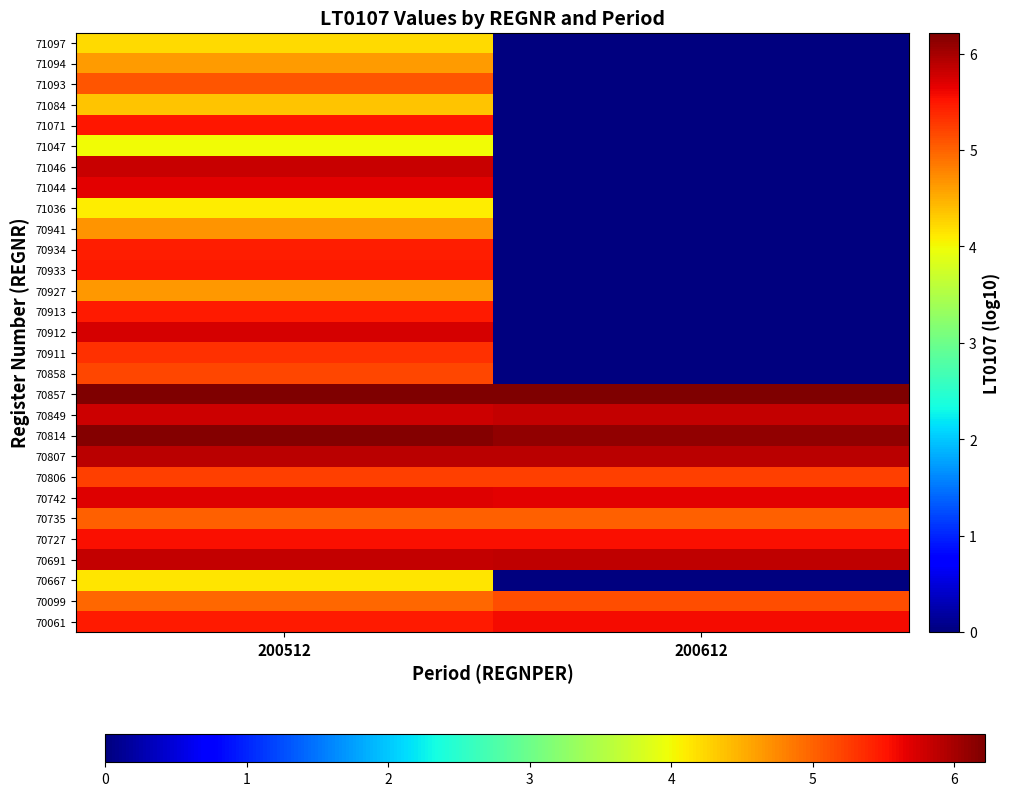

Reading left to right, list all the values displayed in this chart.

70061: 200512=5.5	200612=5.6
70099: 200512=5.0	200612=5.1
70667: 200512=4.1	200612=0.0
70691: 200512=5.8	200612=5.9
70727: 200512=5.5	200612=5.6
70735: 200512=5.0	200612=5.0
70742: 200512=5.7	200612=5.7
70806: 200512=5.2	200612=5.2
70807: 200512=5.9	200612=5.9
70814: 200512=6.2	200612=6.1
70849: 200512=5.8	200612=5.8
70857: 200512=6.2	200612=6.2
70858: 200512=5.2	200612=0.0
70911: 200512=5.3	200612=0.0
70912: 200512=5.7	200612=0.0
70913: 200512=5.5	200612=0.0
70927: 200512=4.7	200612=0.0
70933: 200512=5.5	200612=0.0
70934: 200512=5.5	200612=0.0
70941: 200512=4.7	200612=0.0
71036: 200512=4.1	200612=0.0
71044: 200512=5.7	200612=0.0
71046: 200512=5.8	200612=0.0
71047: 200512=4.0	200612=0.0
71071: 200512=5.5	200612=0.0
71084: 200512=4.4	200612=0.0
71093: 200512=5.1	200612=0.0
71094: 200512=4.6	200612=0.0
71097: 200512=4.2	200612=0.0